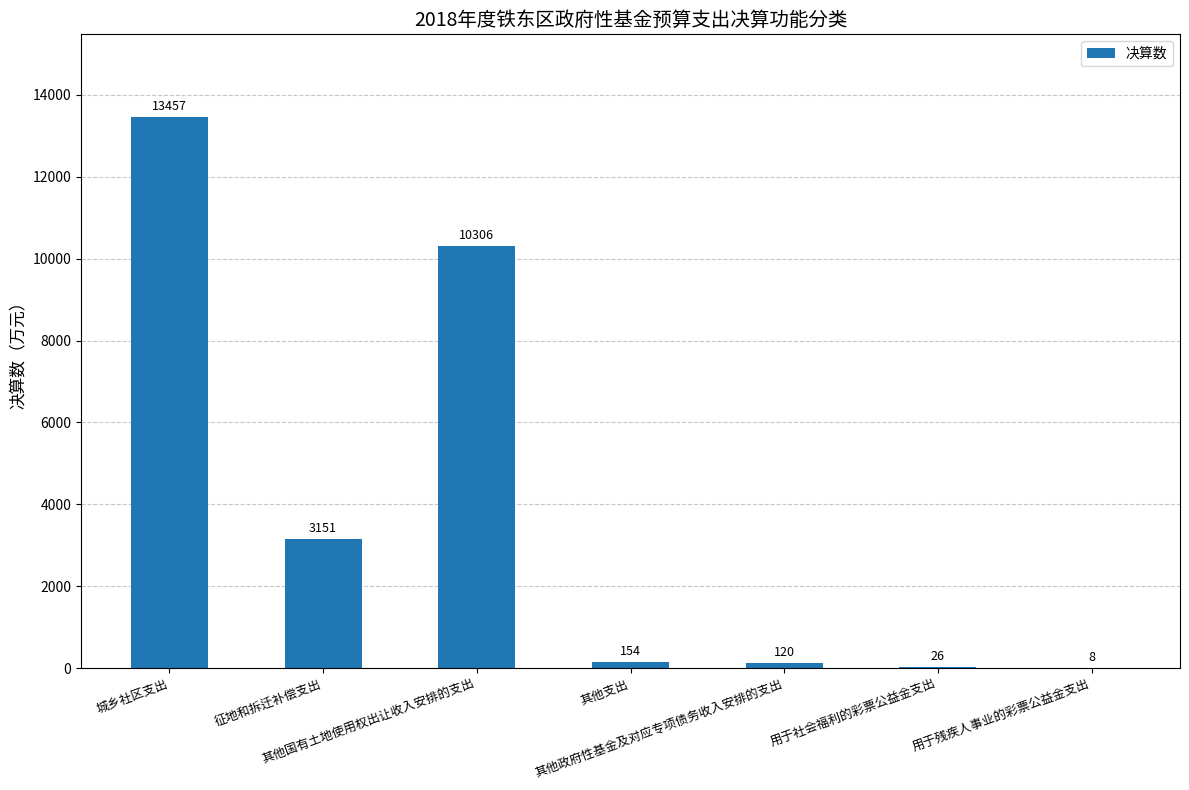

The chart shows a value of 3390 at 其他国有土地使用权出让收入安排的支出. True or false?

False